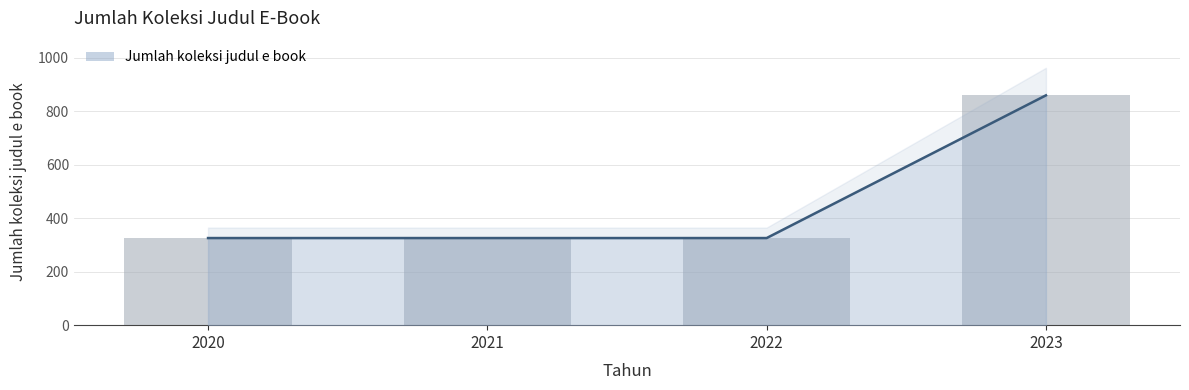

At which category is the sum across all series the highest?

2023